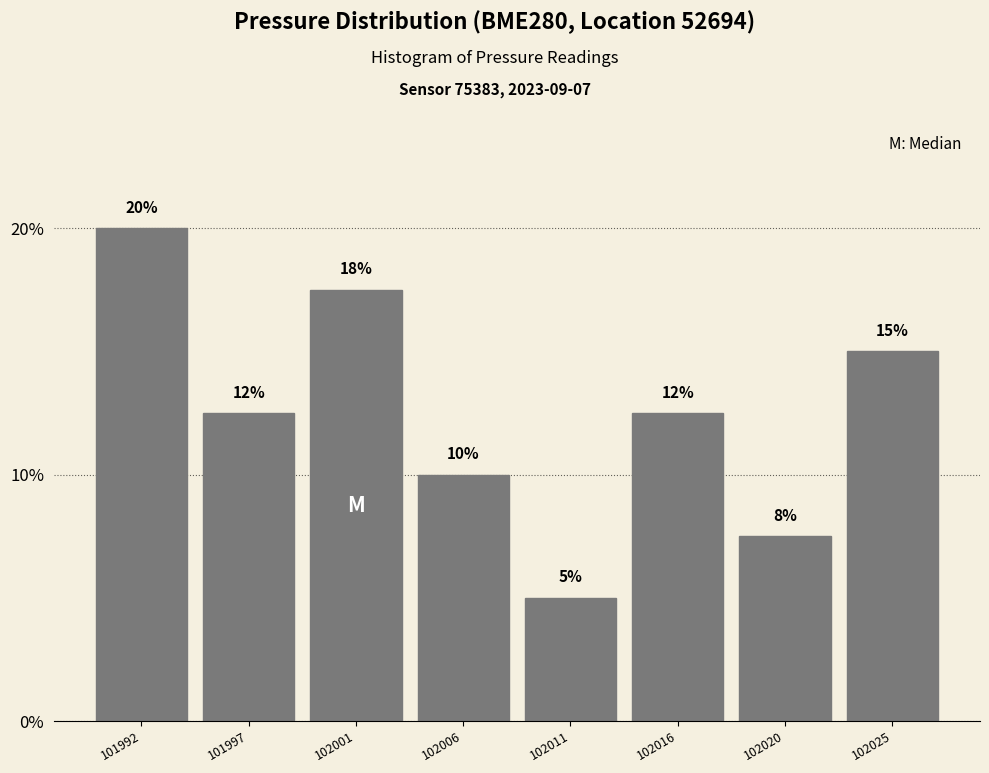

The value at 102001 is 17.5. True or false?

True